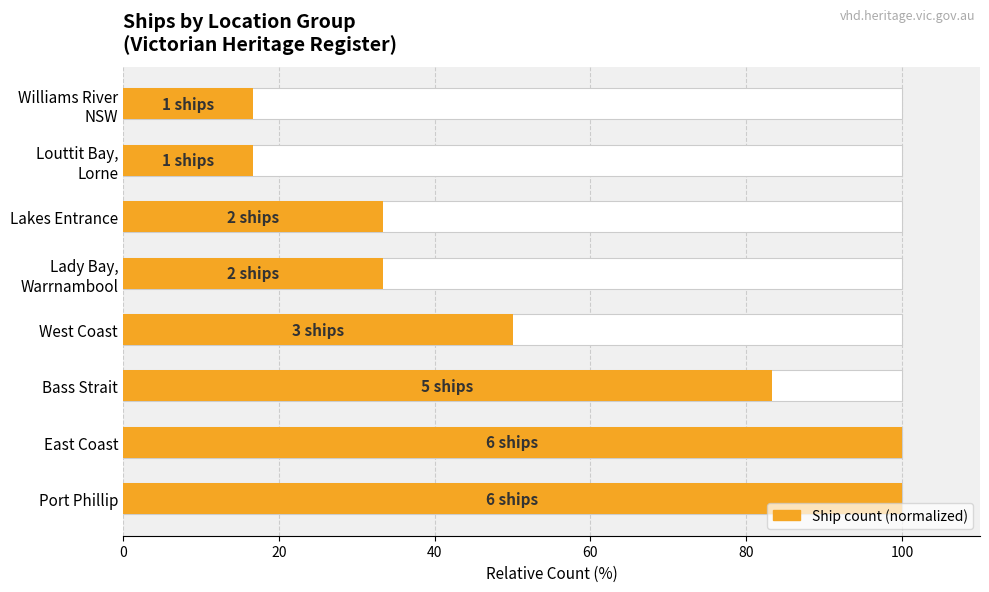

The chart shows a value of 56.0 at Lakes Entrance. True or false?

False